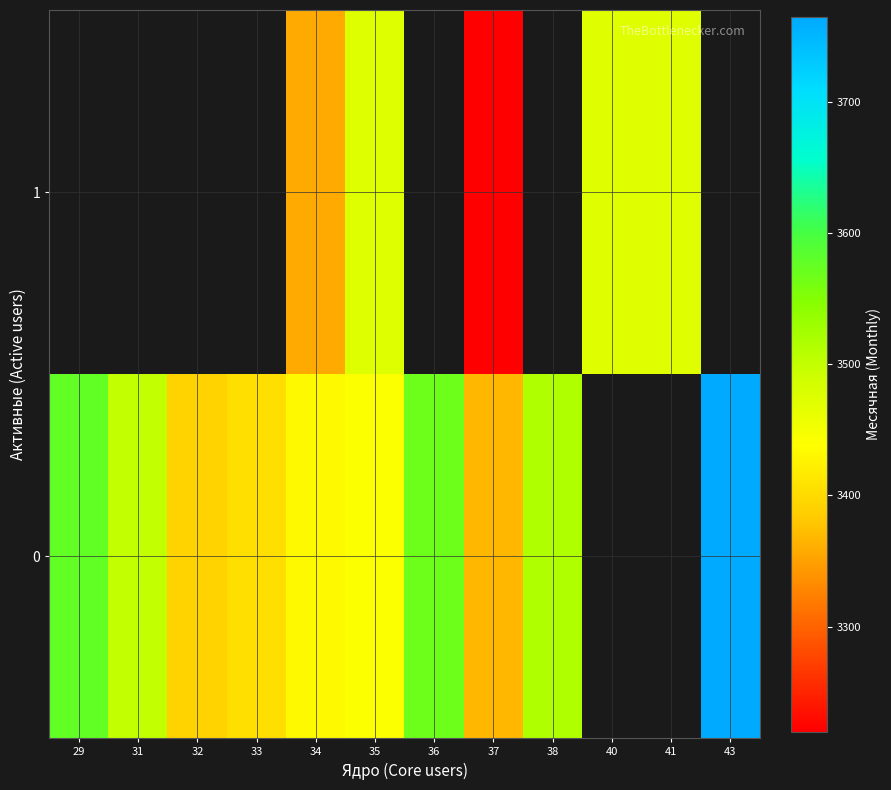

The 0 series shows 3391.7 at 32. True or false?

True